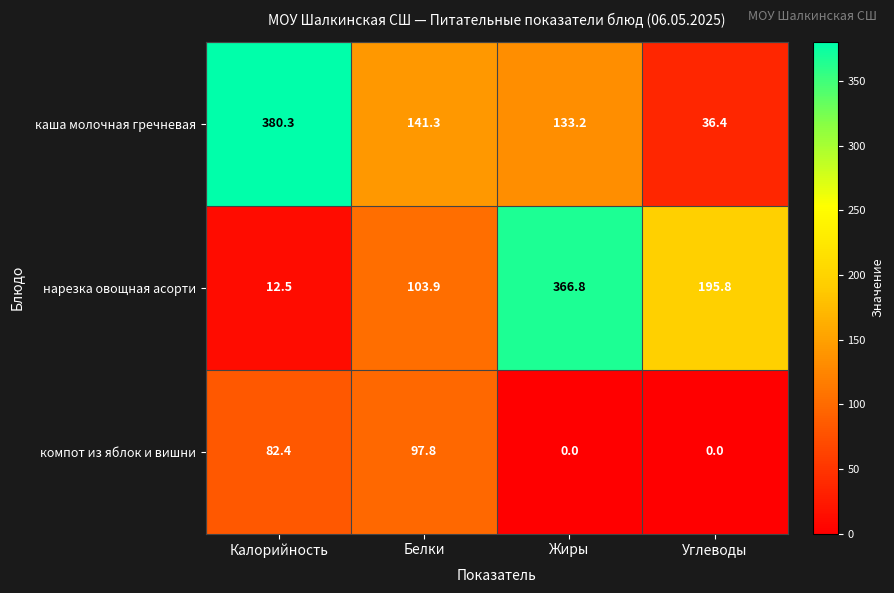

Rank the series at Калорийность from highest to lowest value.

каша молочная гречневая, компот из яблок и вишни, нарезка овощная асорти